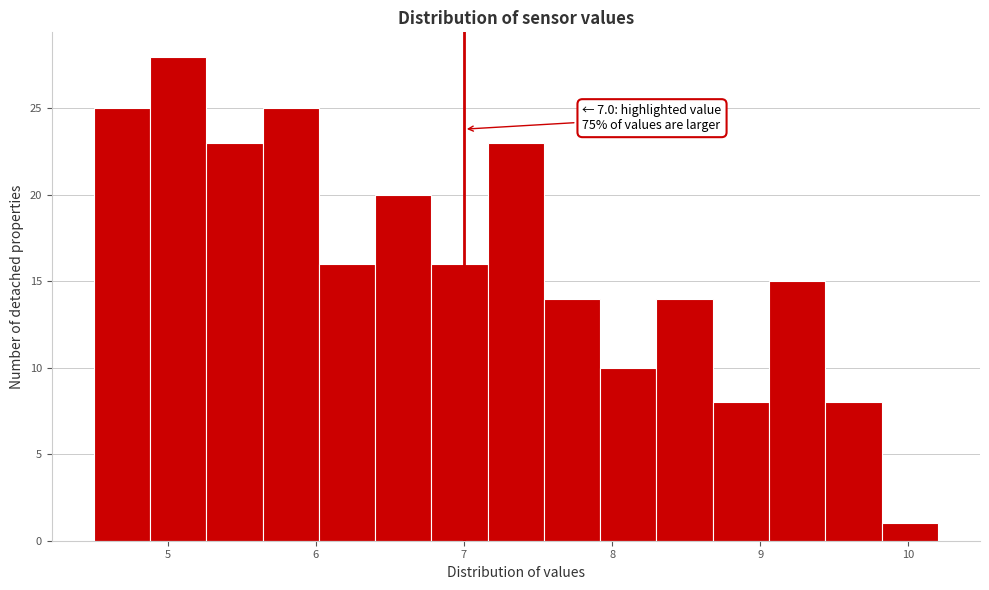

Read against the x-axis, roughly where is the centre of the tallest bar?

5.1